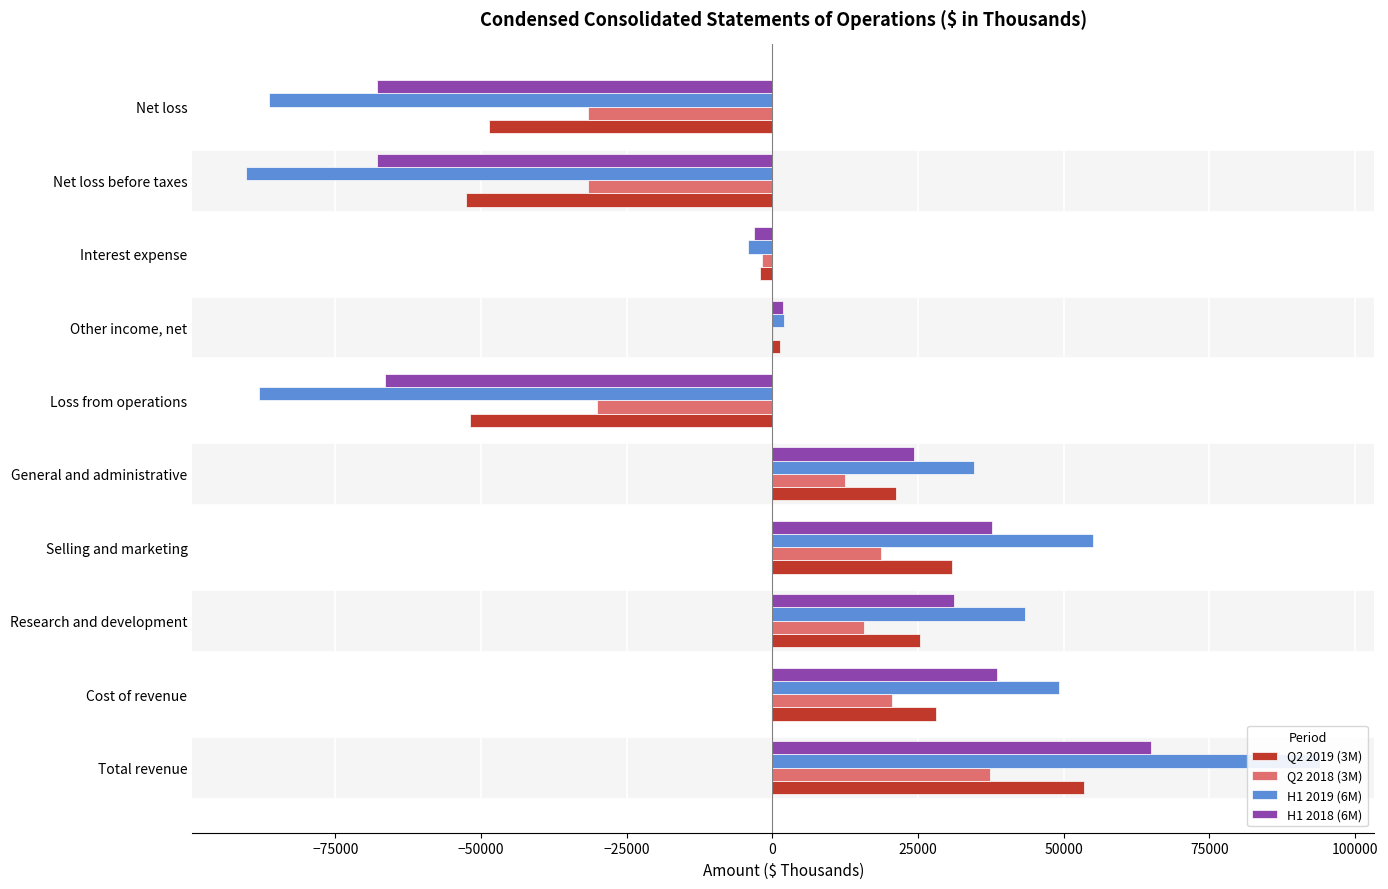

At how many categories does at least one series exceed 39094?

4